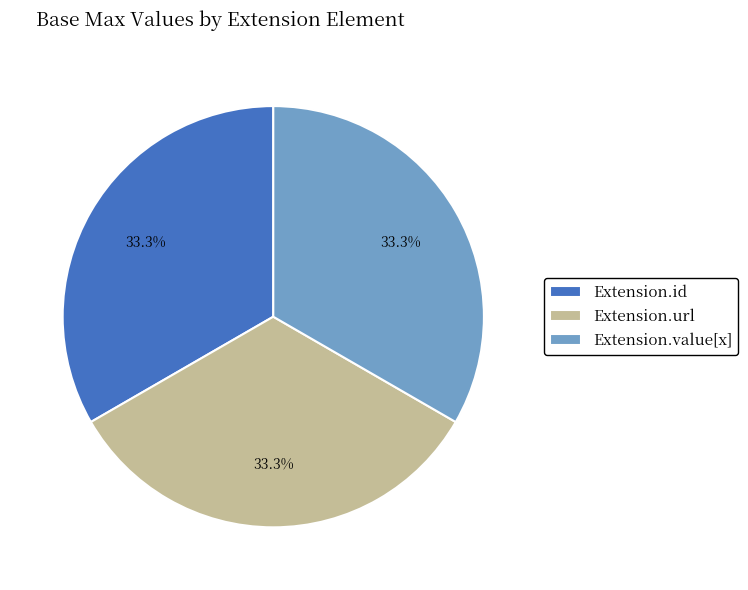

To the nearest percent, what is the average slice percentage?

33%